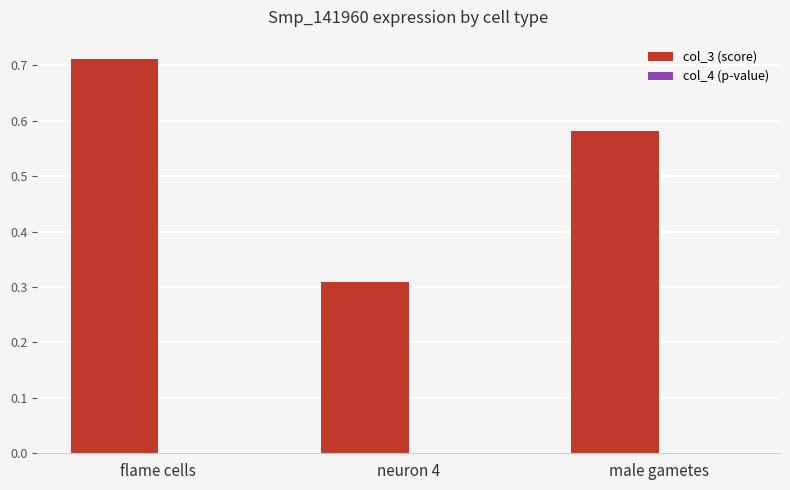

At which category is the sum across all series the highest?

flame cells